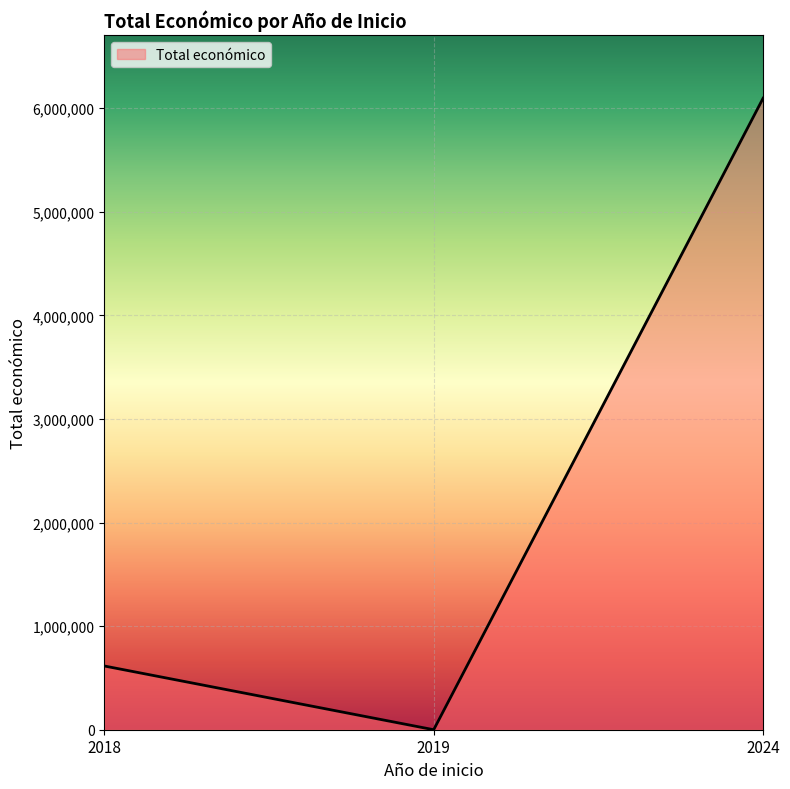

The chart shows a value of 615375 at 2018. True or false?

True